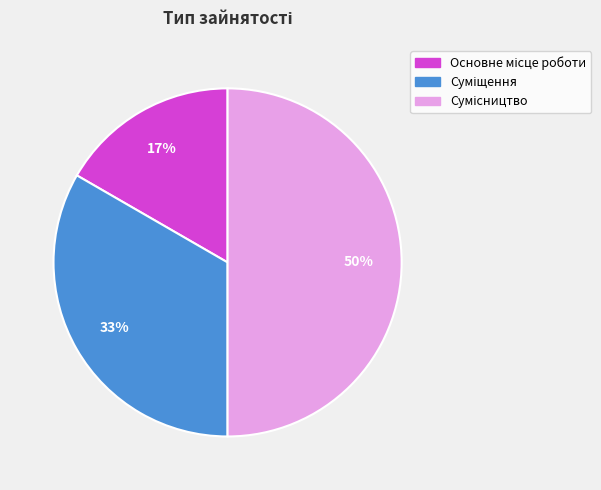

To the nearest percent, what is the difference between the largest and smallest slice percentages?

33%